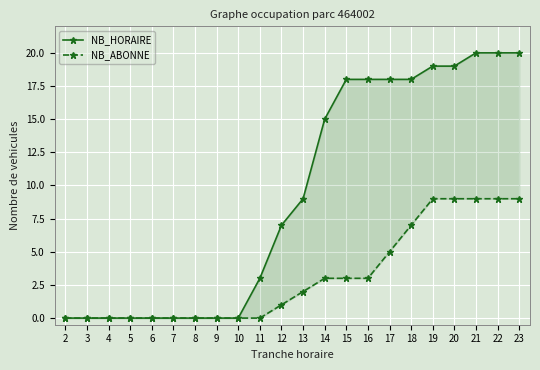

At how many categories does at least one series exceed 6?

12